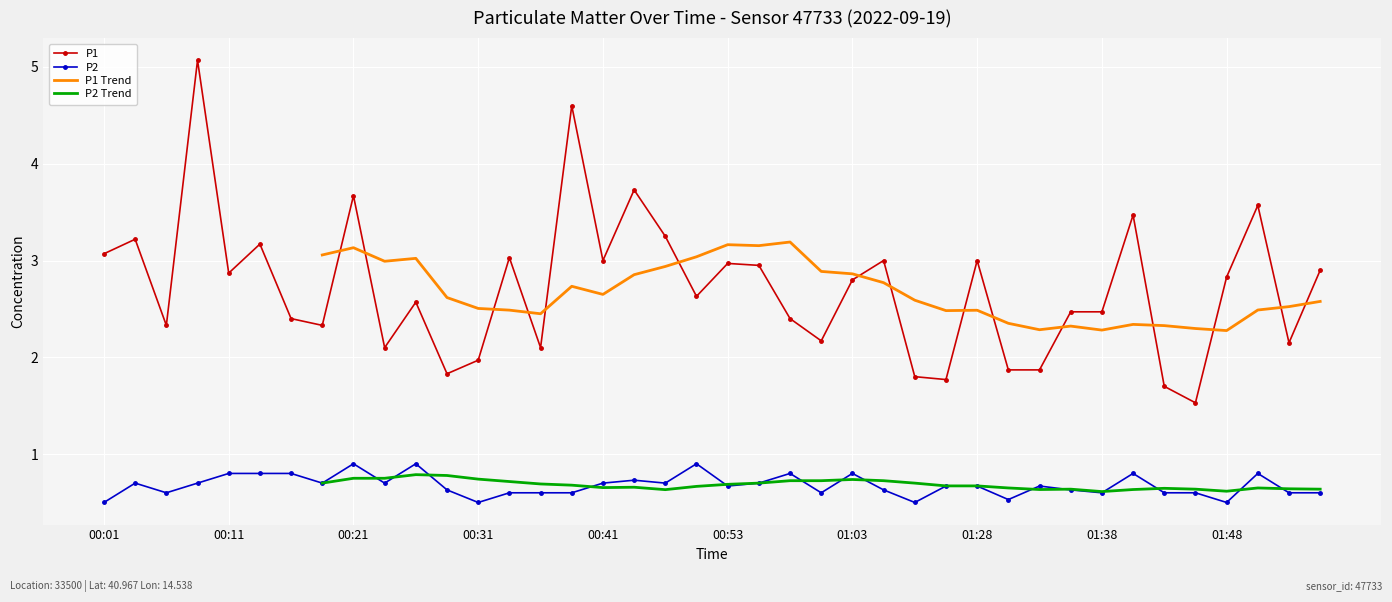

What is the minimum value for P2?

0.5